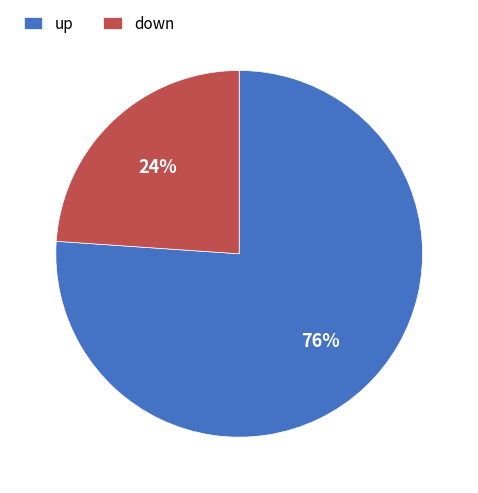

What percentage is the down slice, to the nearest percent?

24%